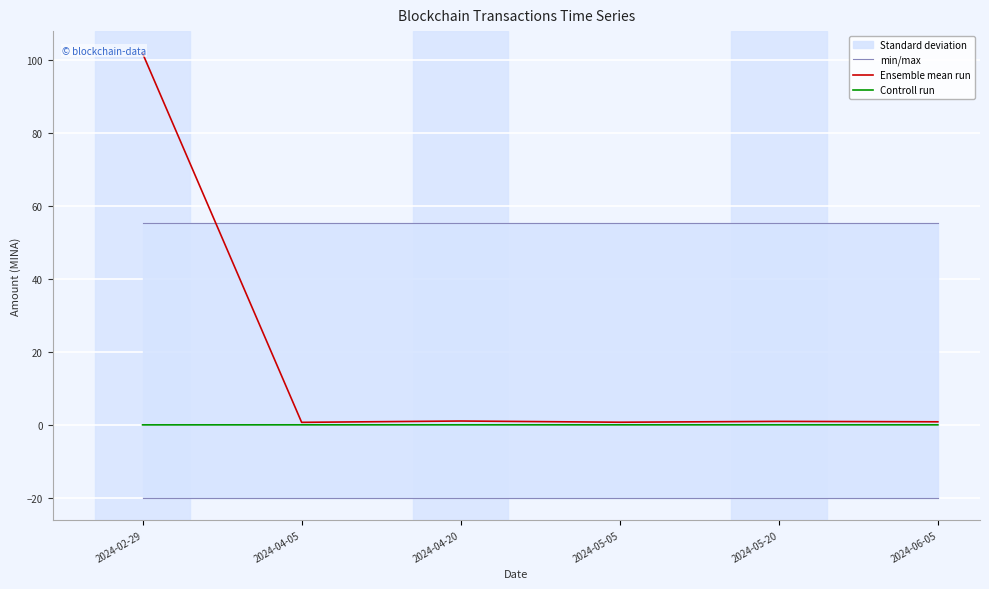

What is the difference between the highest and lowest values at 2024-02-29?

101.8